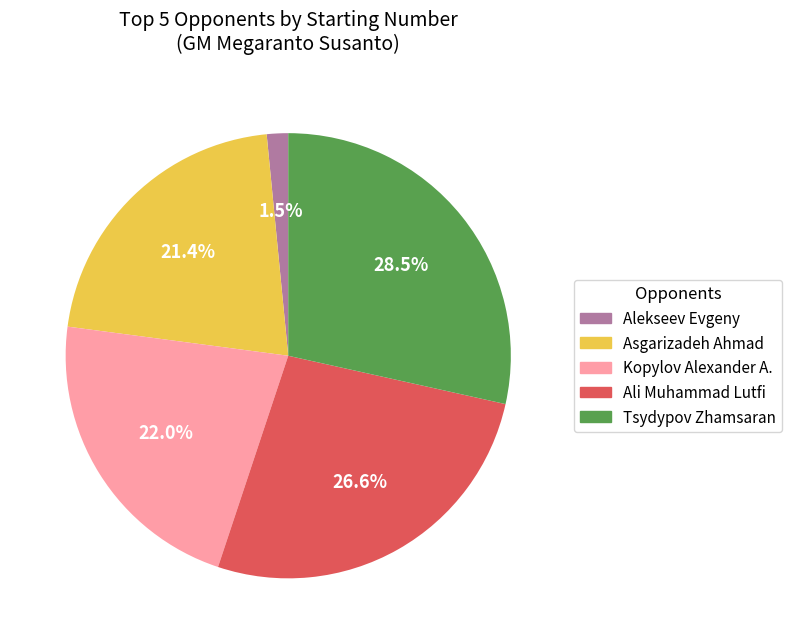

Does Ali Muhammad Lutfi represent more than half of the total?

No